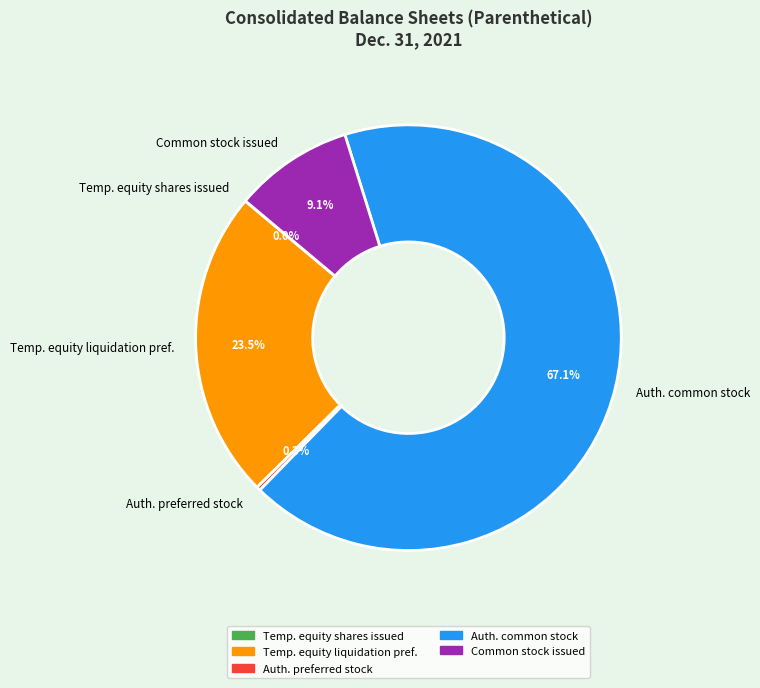

Does any single category account for the majority?

Yes